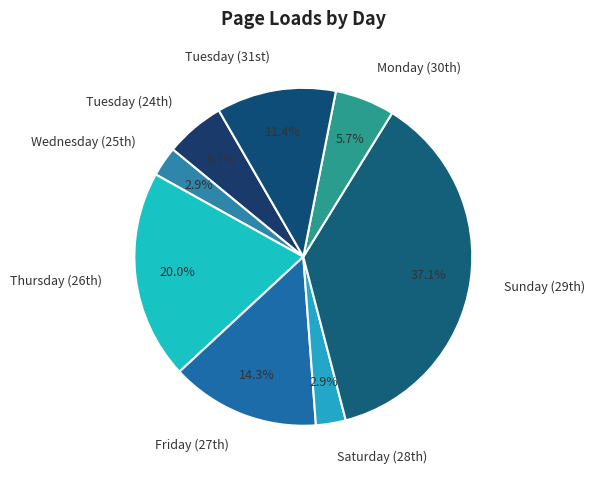

Does any single category account for the majority?

No